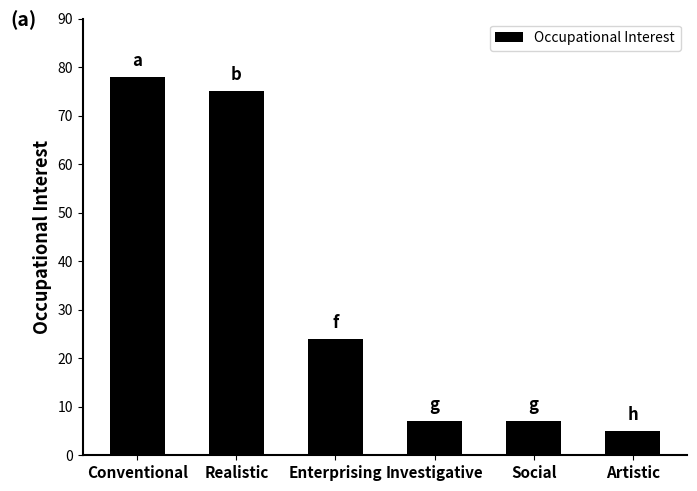

True or false: the data shows 7 at Social.

True